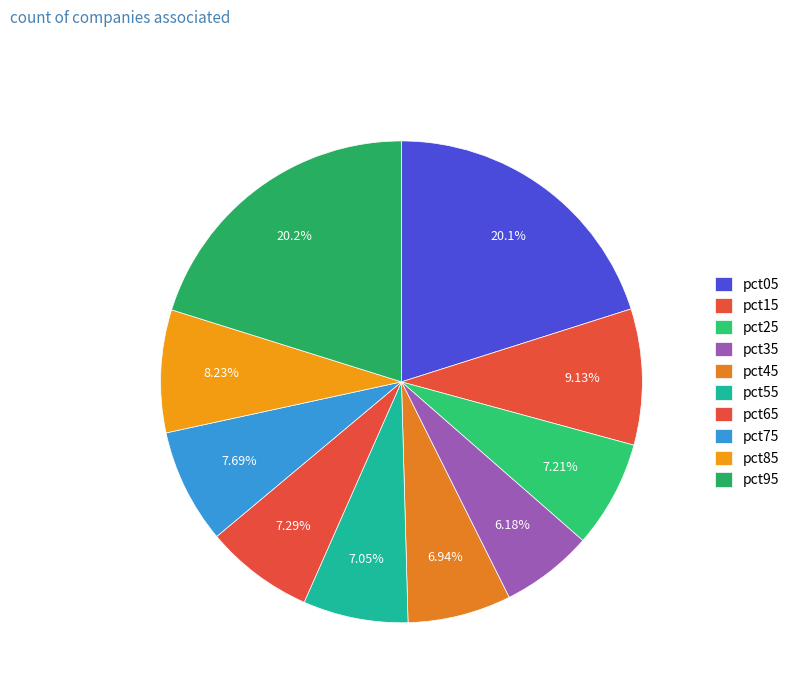

Is it true that pct75 is 20% of the pie?

False